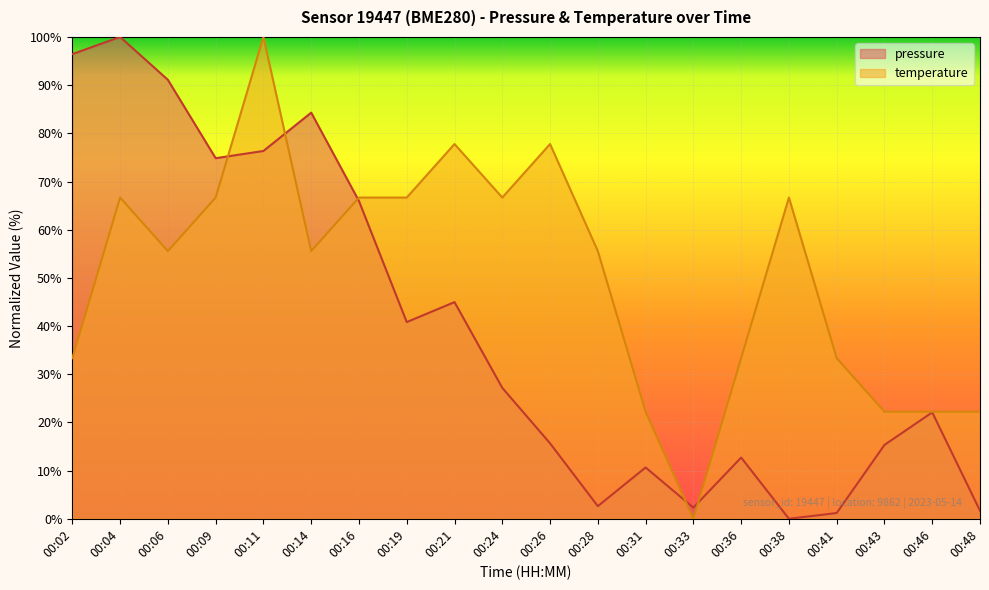

Which series has the largest range (max minus min)?

pressure